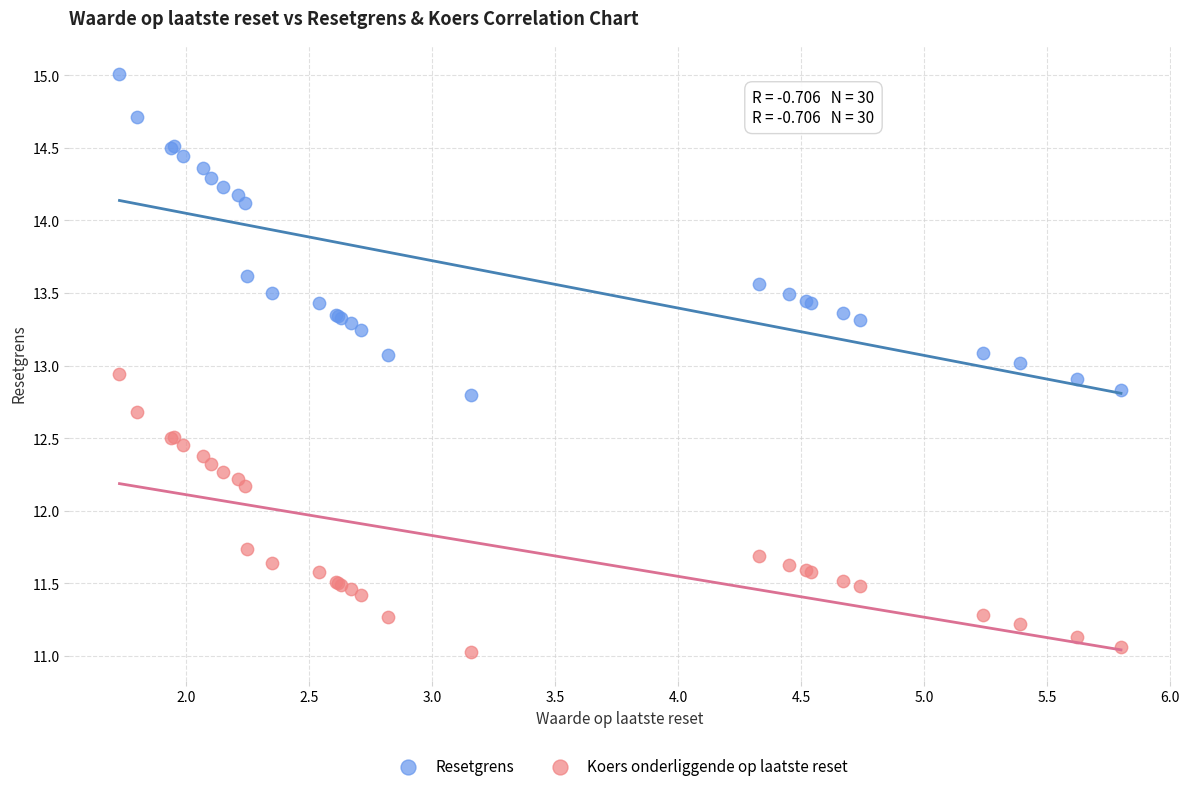

Which series has the widest spread of Y values?

Resetgrens